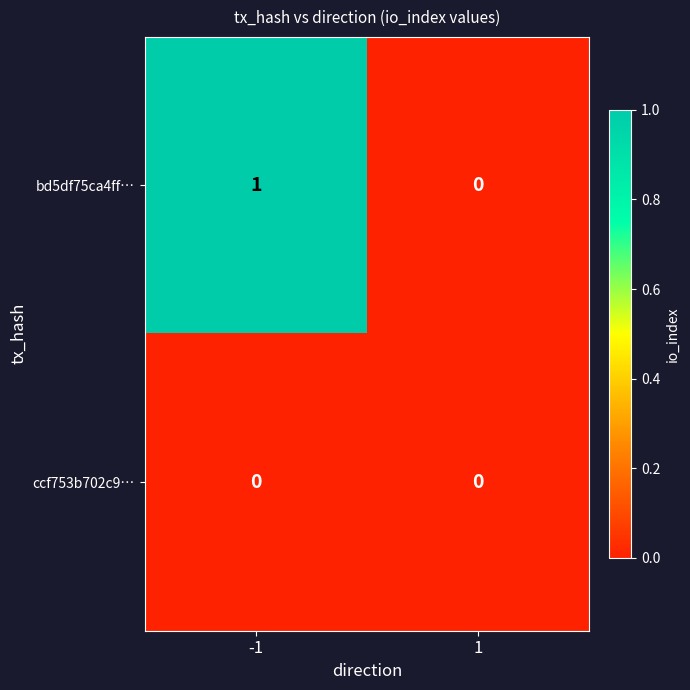

Reading right to left, extract all data points from this chart.

bd5df75ca4ff…: 0	1
ccf753b702c9…: 0	0